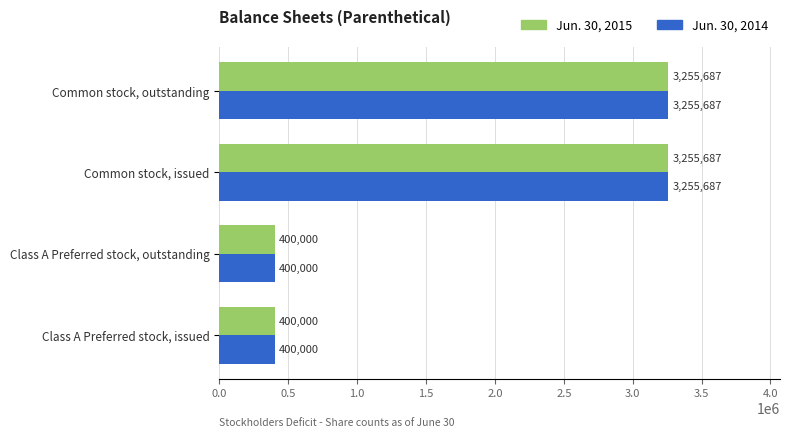

What is the total value across all series at Class A Preferred stock, issued?

800000